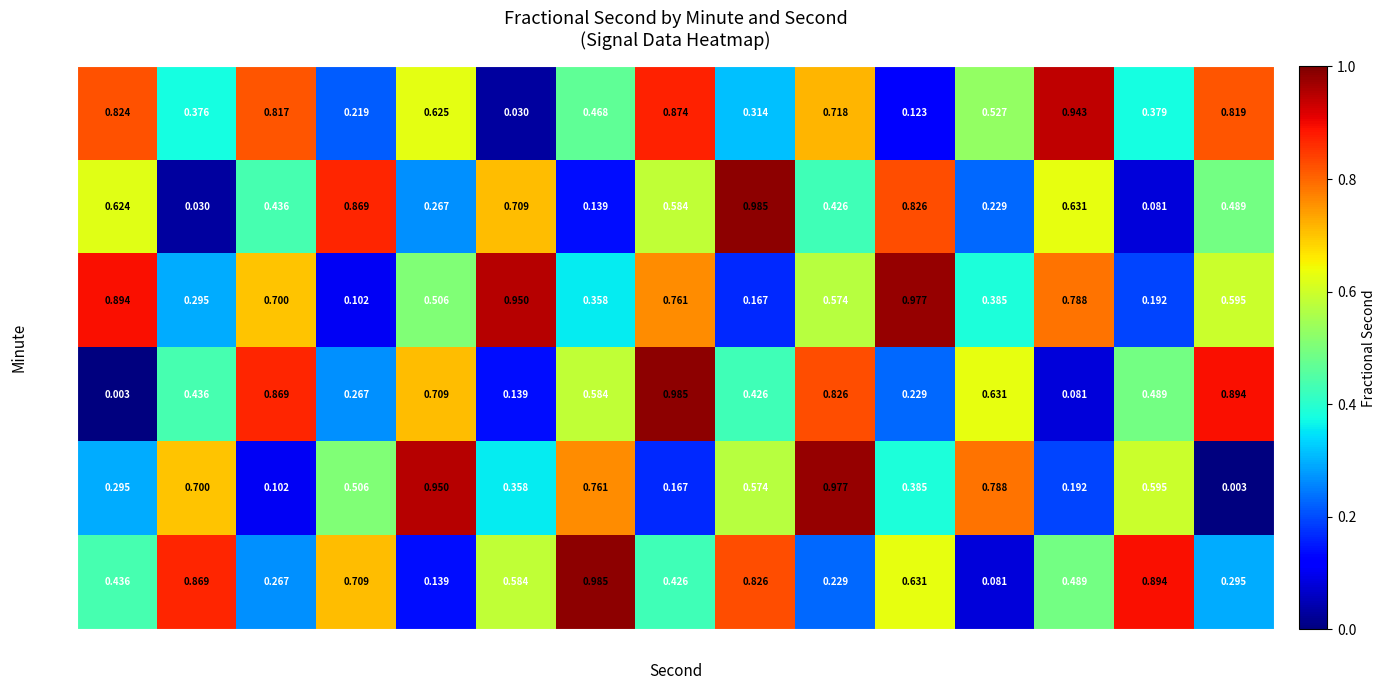

Is the value of min5 at 9 greater than the value of min3 at 48?

No